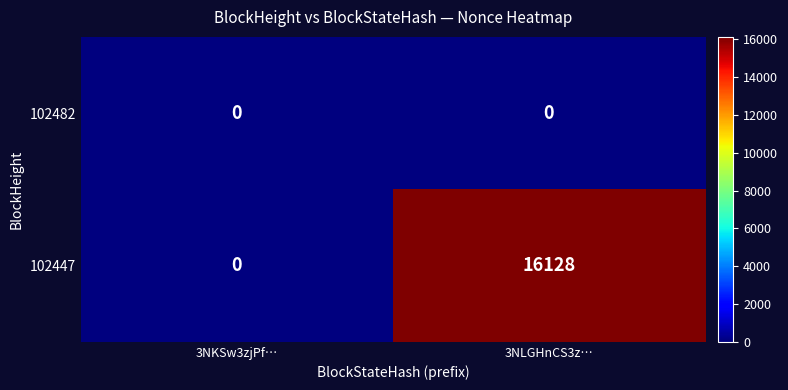

Is it true that 102482 equals 0 at 3NKSw3zjPf…?

True